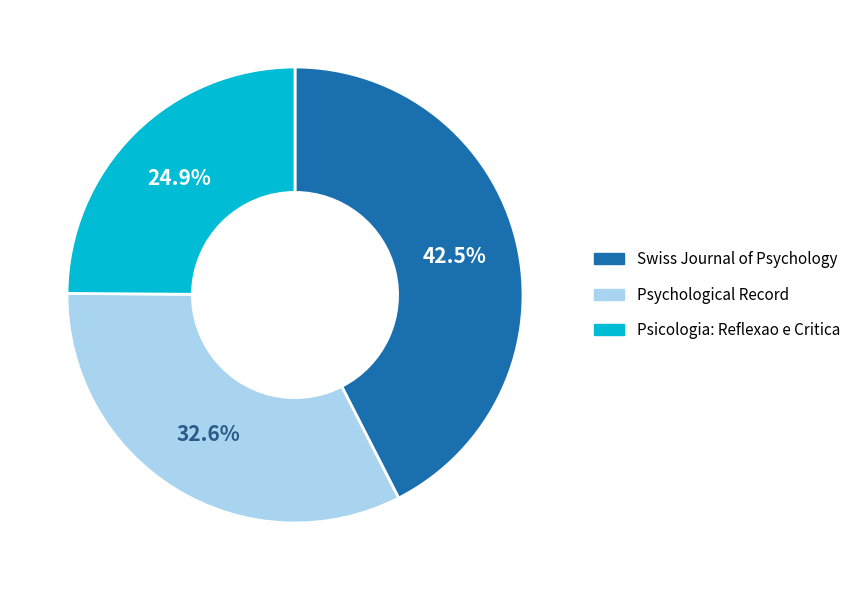

Which has a higher value, Swiss Journal of Psychology or Psicologia: Reflexao e Critica?

Swiss Journal of Psychology